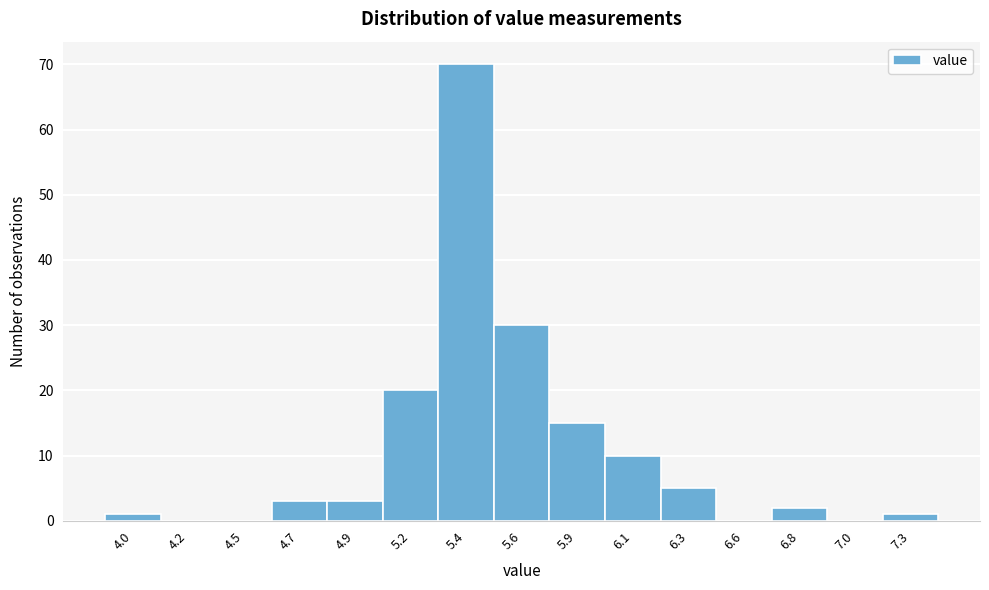

Reading right to left, transcribe all the data shown in this chart.

7.3=1	7.0=0	6.8=2	6.6=0	6.3=5	6.1=10	5.9=15	5.6=30	5.4=70	5.2=20	4.9=3	4.7=3	4.5=0	4.2=0	4.0=1